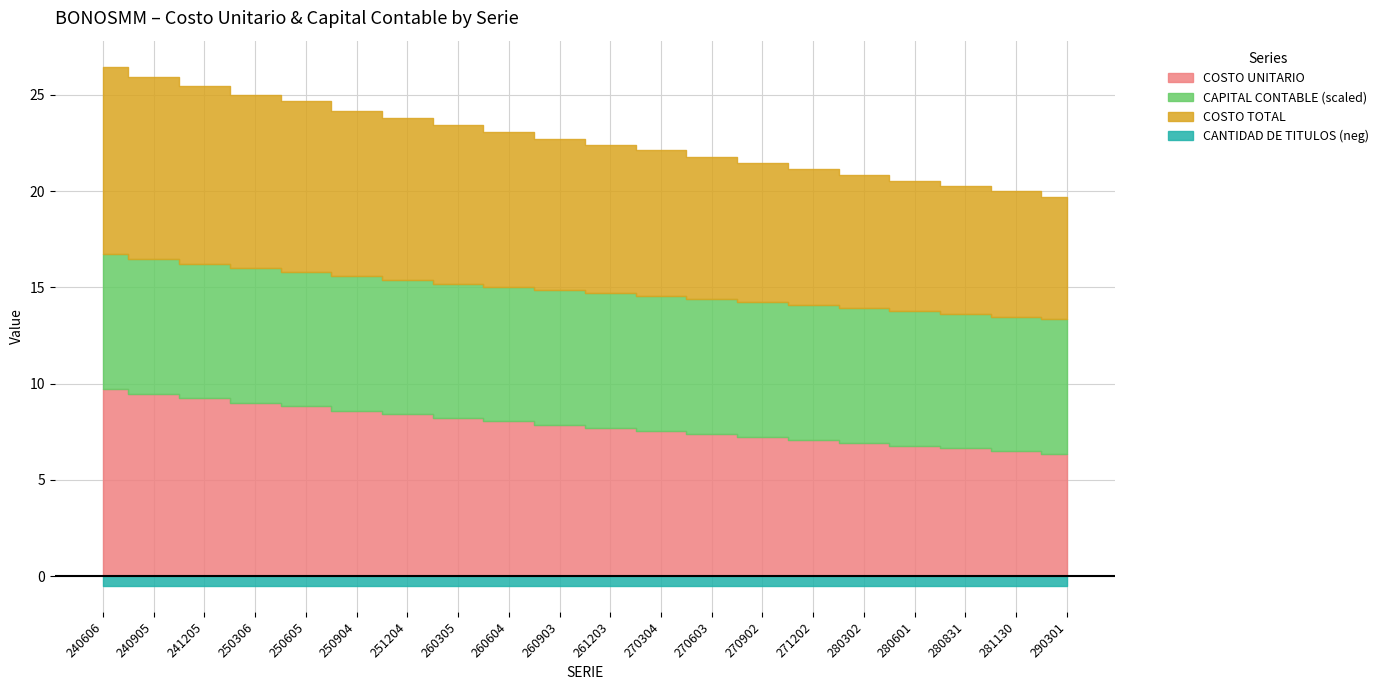

What are all the series names shown in the legend?

COSTO UNITARIO, COSTO TOTAL, CAPITAL CONTABLE, CANTIDAD DE TITULOS